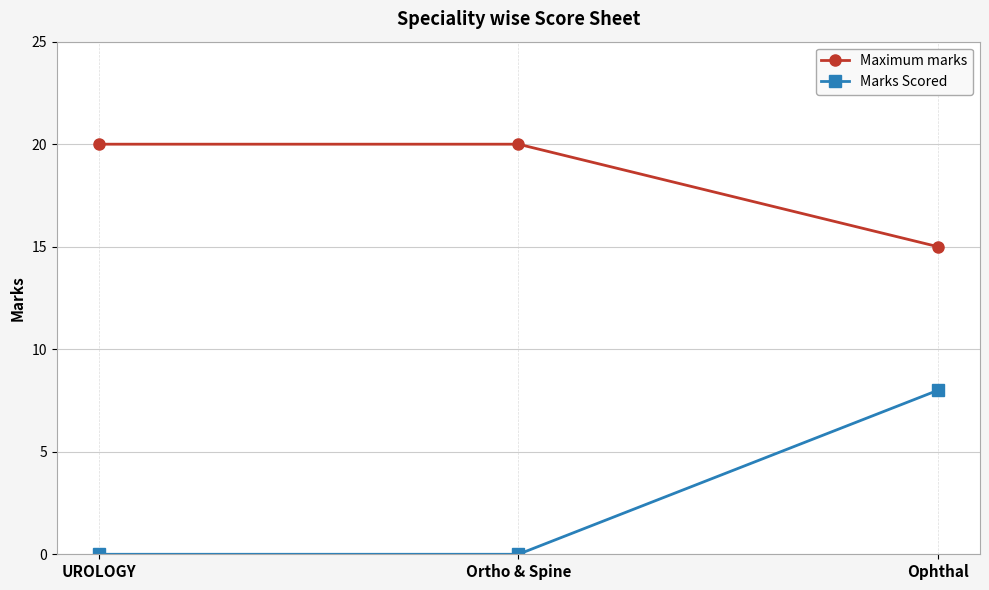

What is the difference between the maximum and minimum values in the Marks Scored series?

8